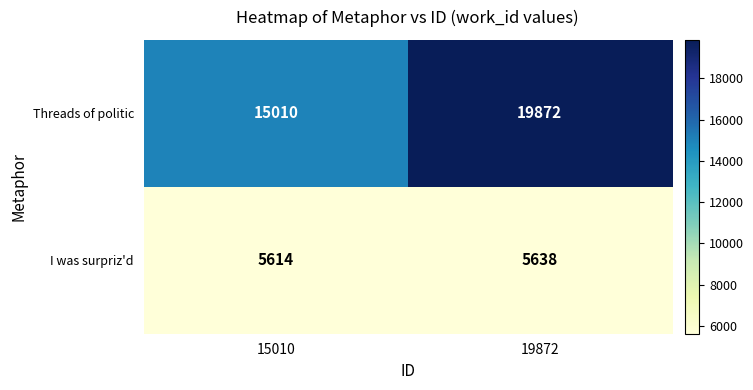

Is it true that I was surpriz'd equals 5614 at 15010?

True